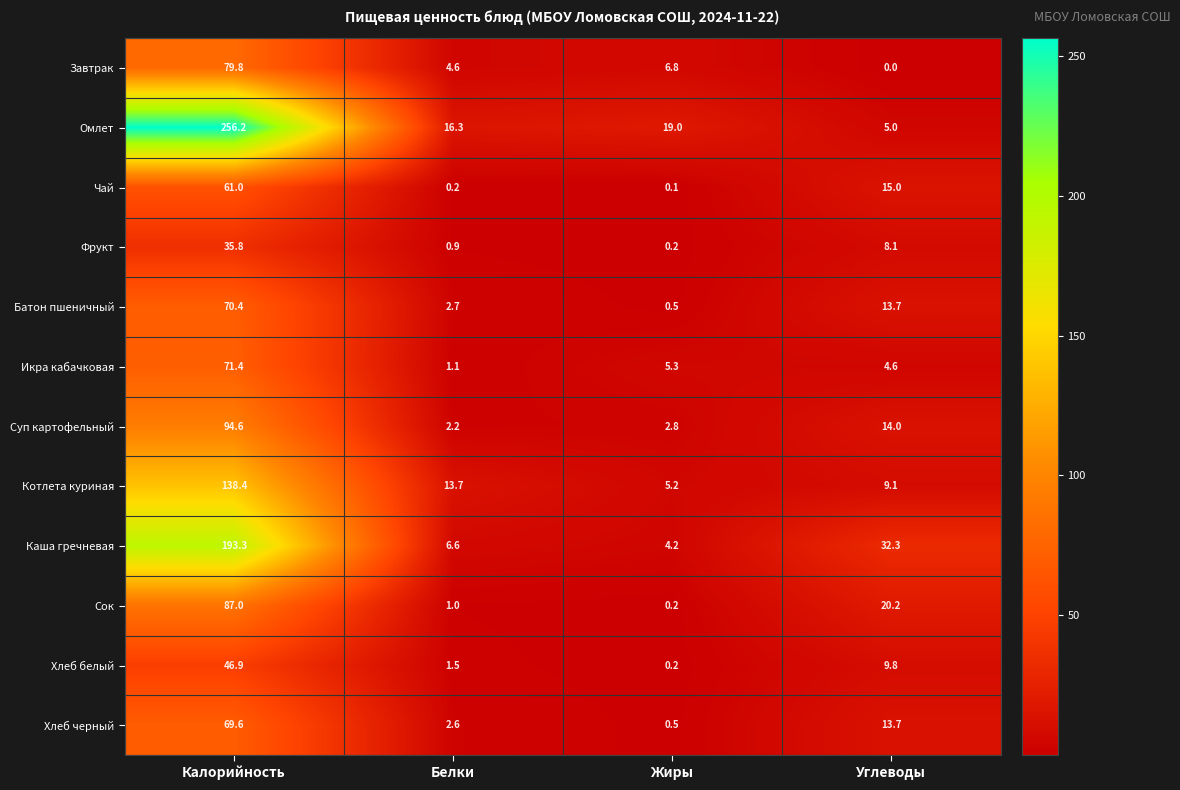

Which series has the largest range (max minus min)?

Омлет